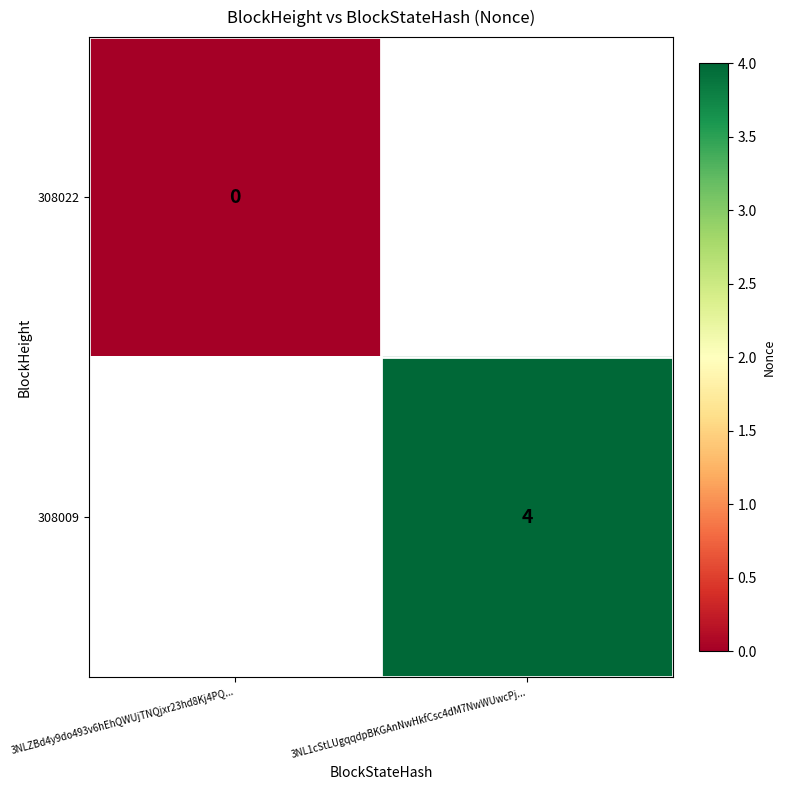

Is the value of 308009 at 3NL1cStLUgqqdpBKGAnNwHkfCsc4dM7NwWUwcPj... greater than the value of 308022 at 3NLZBd4y9do493v6hEhQWUjTNQjxr23hd8Kj4PQ...?

Yes